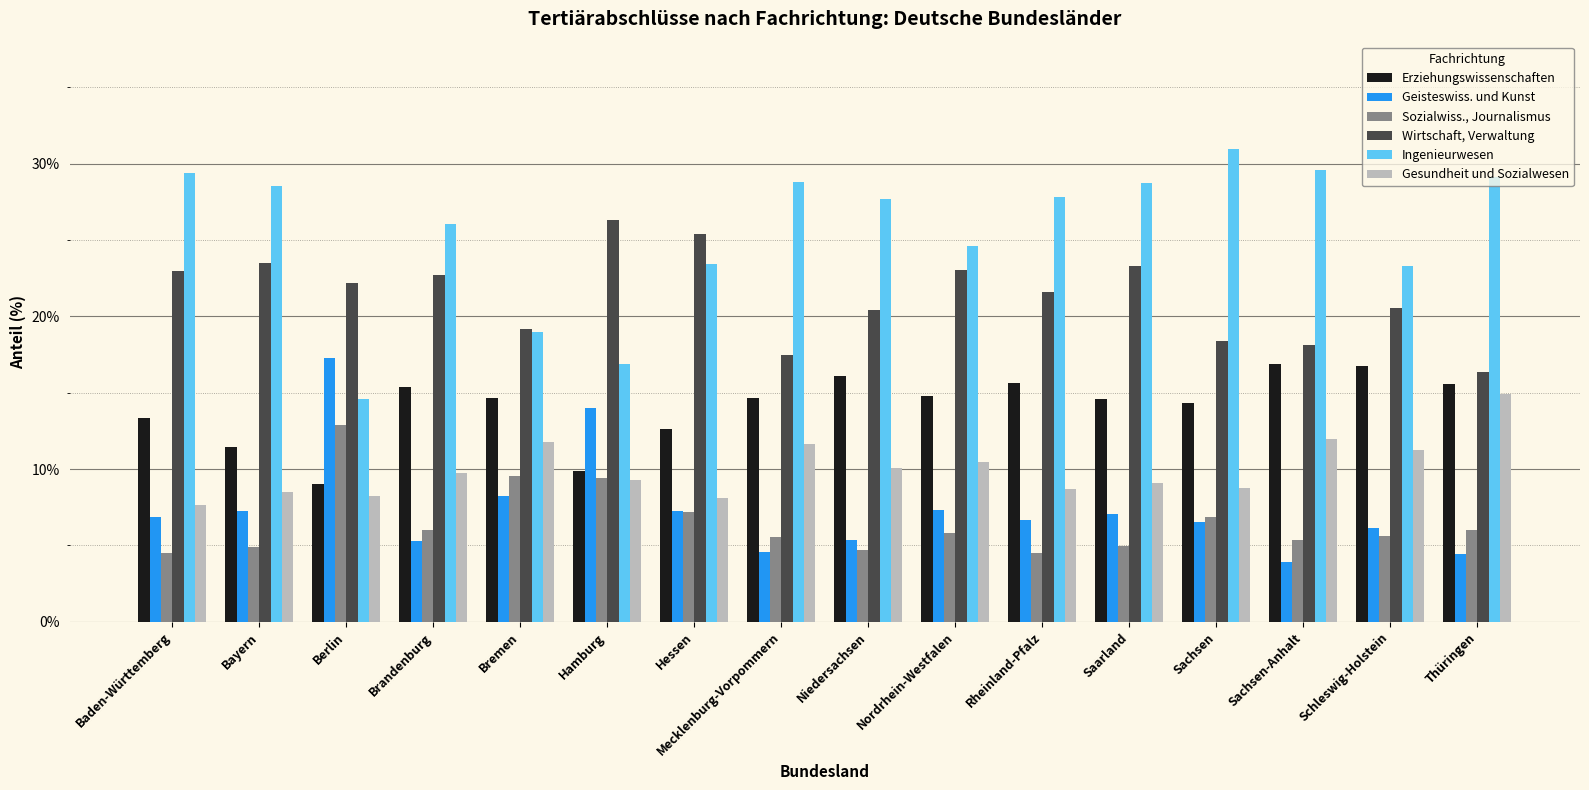

Where does the Ingenieurwesen series first go above 27?

Baden-Württemberg